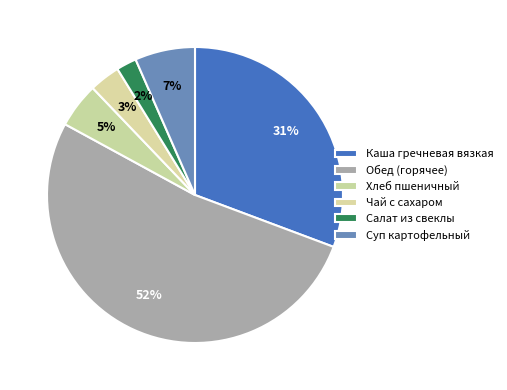

Count the number of slices in the pie.

6